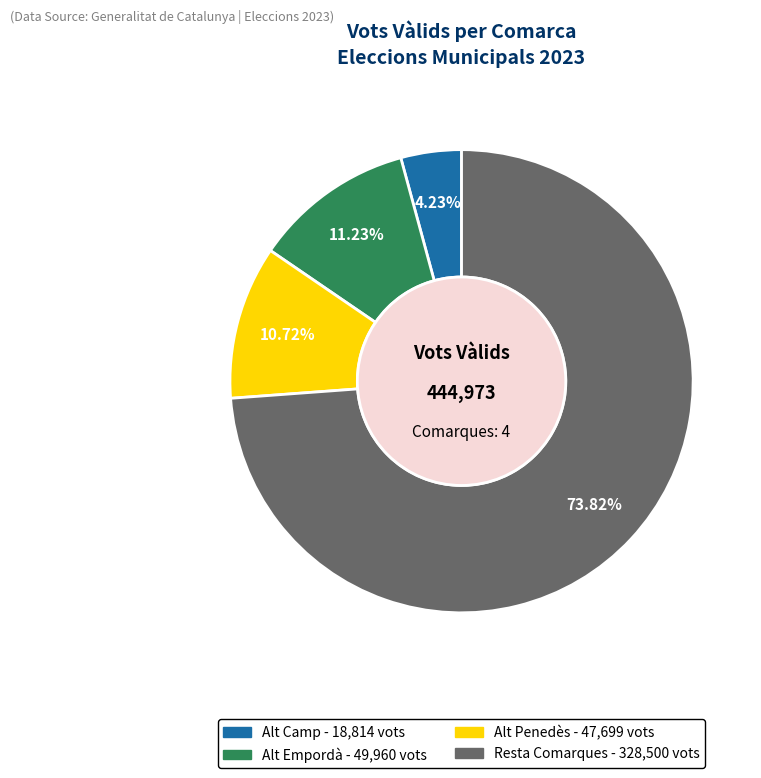

Is there any slice that represents more than half of the pie?

Yes